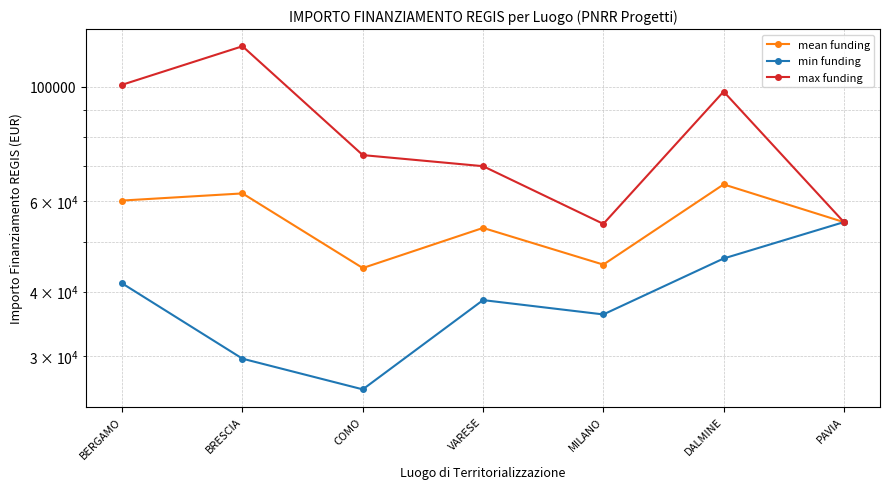

Is this an area chart (filled region under the line)?

No